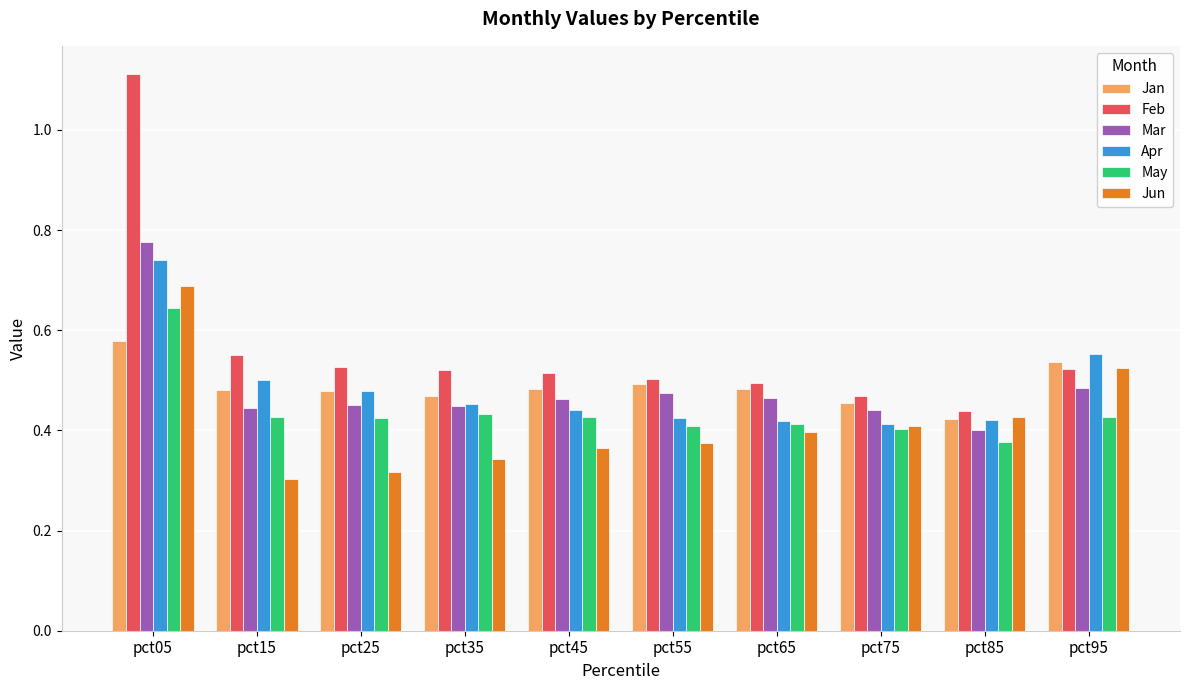

Which series has the largest range (max minus min)?

Feb